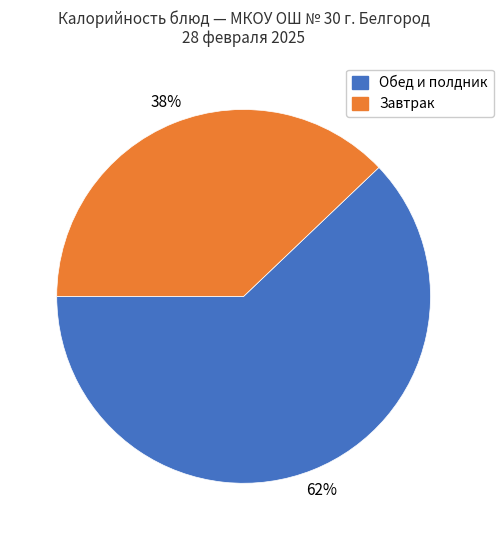

To the nearest percent, what is the average slice percentage?

50%